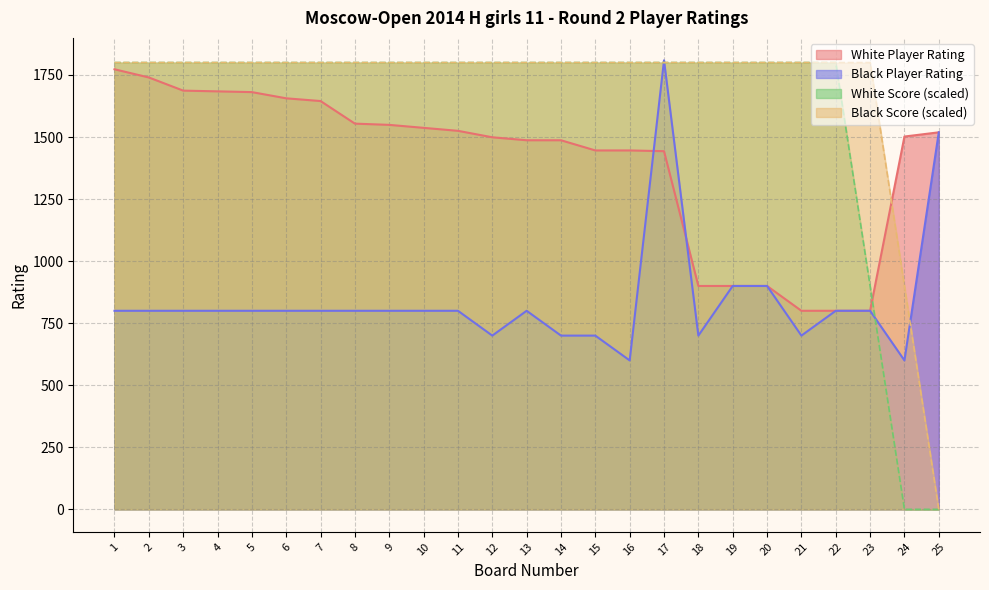

Read the Score_Right value at 16.

1800